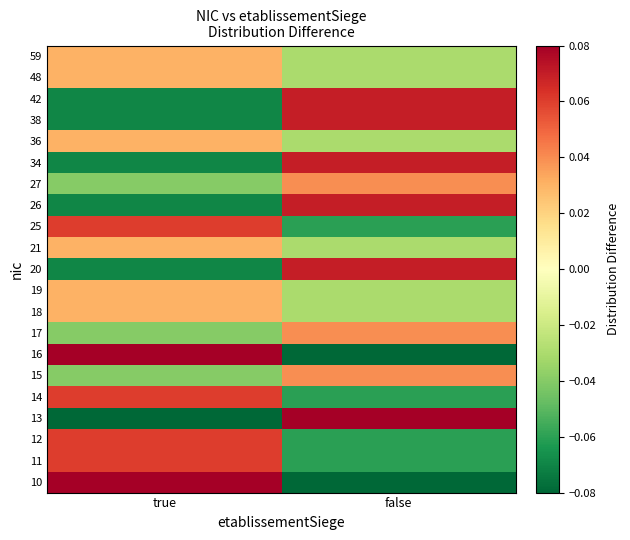

List the series in order of their peak value, highest first.

13, 16, 10, 20, 26, 34, 38, 42, 11, 12, 14, 25, 15, 17, 27, 18, 19, 21, 36, 48, 59